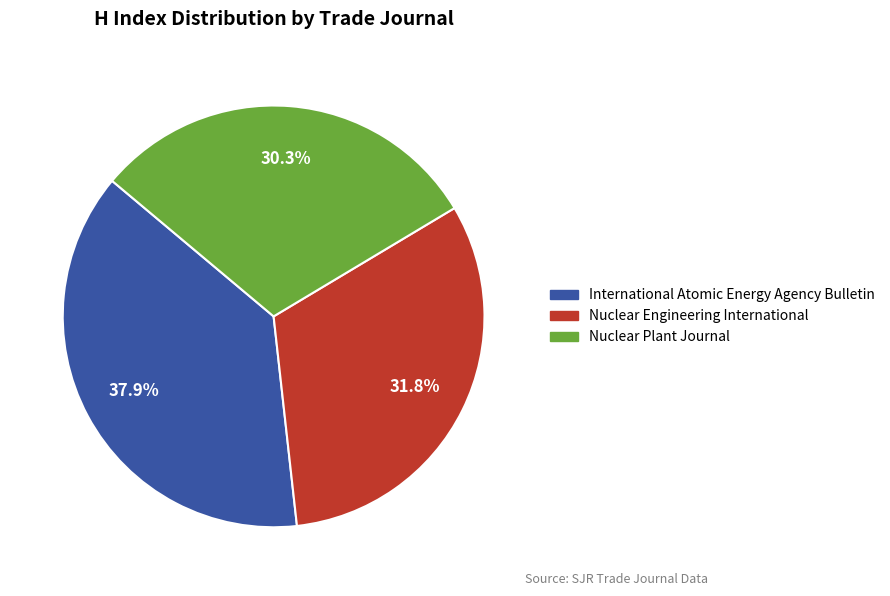

What is the total percentage of International Atomic Energy Agency Bulletin and Nuclear Engineering International?

69.7%